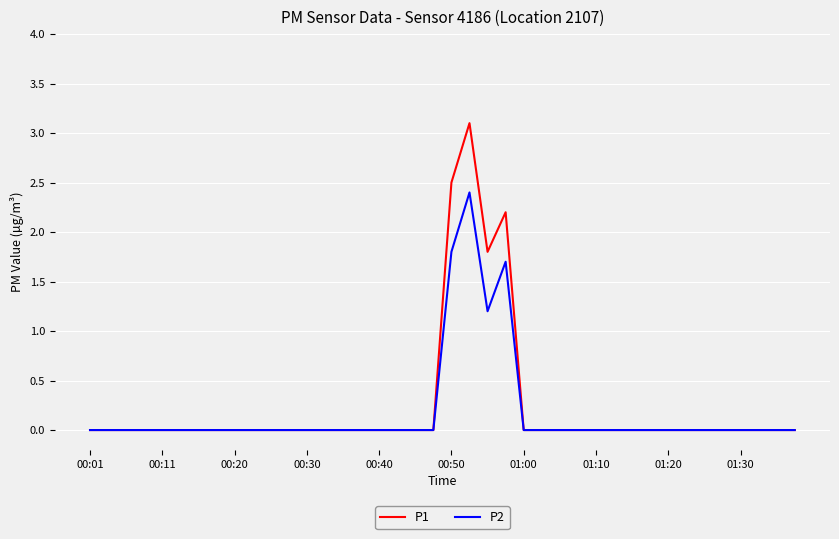

What is the maximum value for P2?

2.4